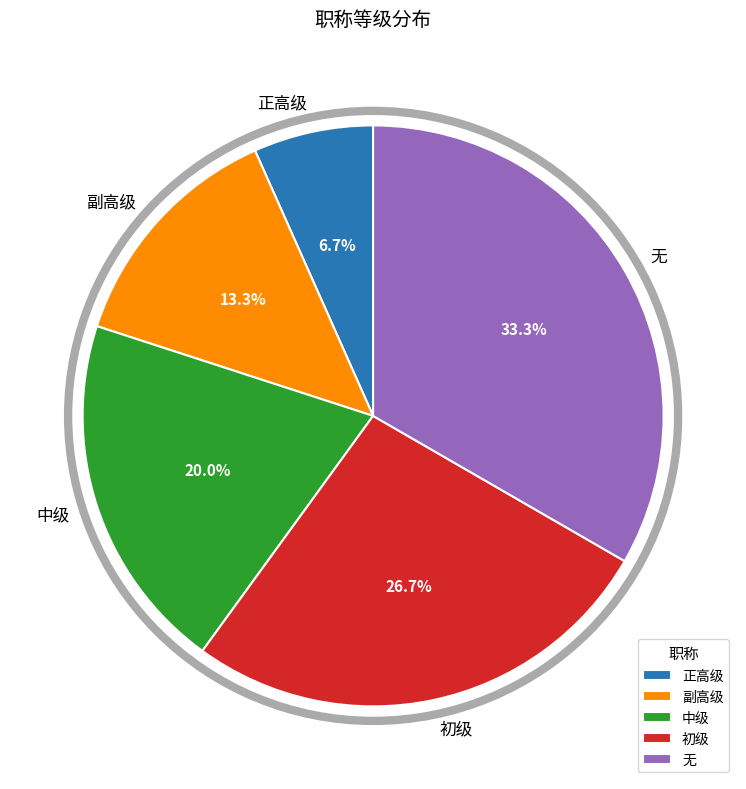

Is there any slice that represents more than half of the pie?

No